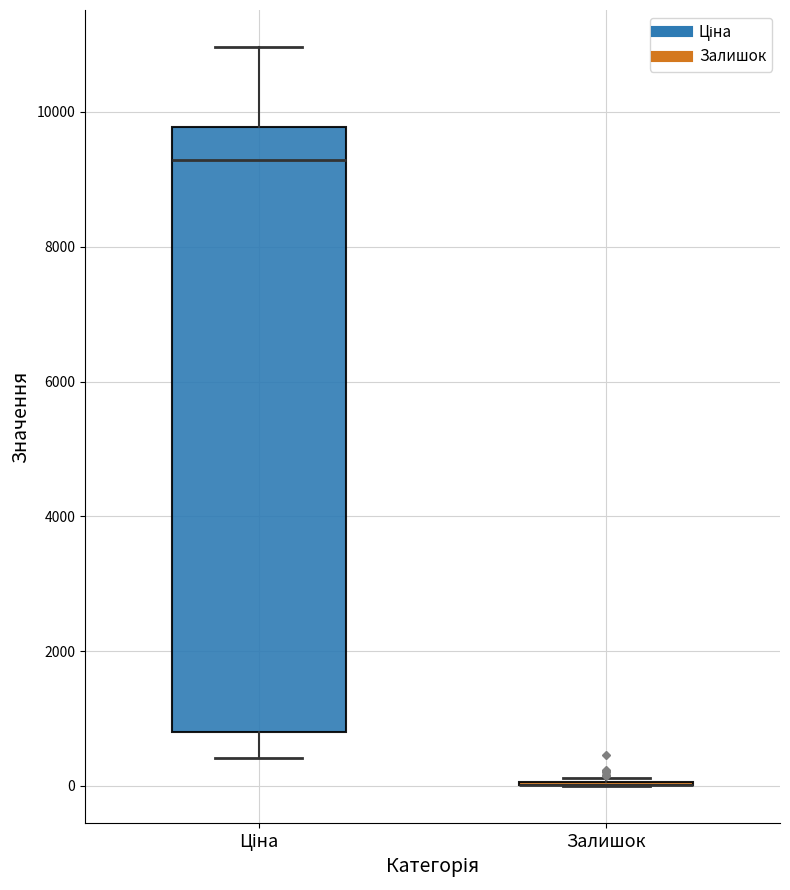

Where is the lower edge of the box for Ціна on the y-axis? The values are not printed on the chart, so give them approximately, as read against the axis.

800